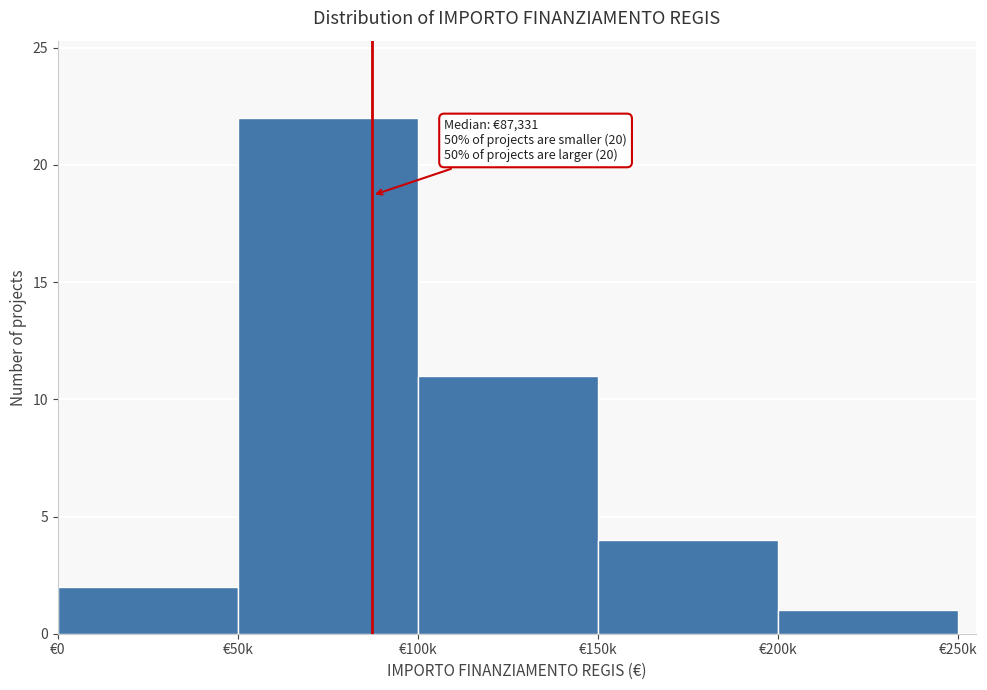

Reading right to left, extract all data points from this chart.

€200k=1	€150k=4	€100k=11	€50k=22	€0=2